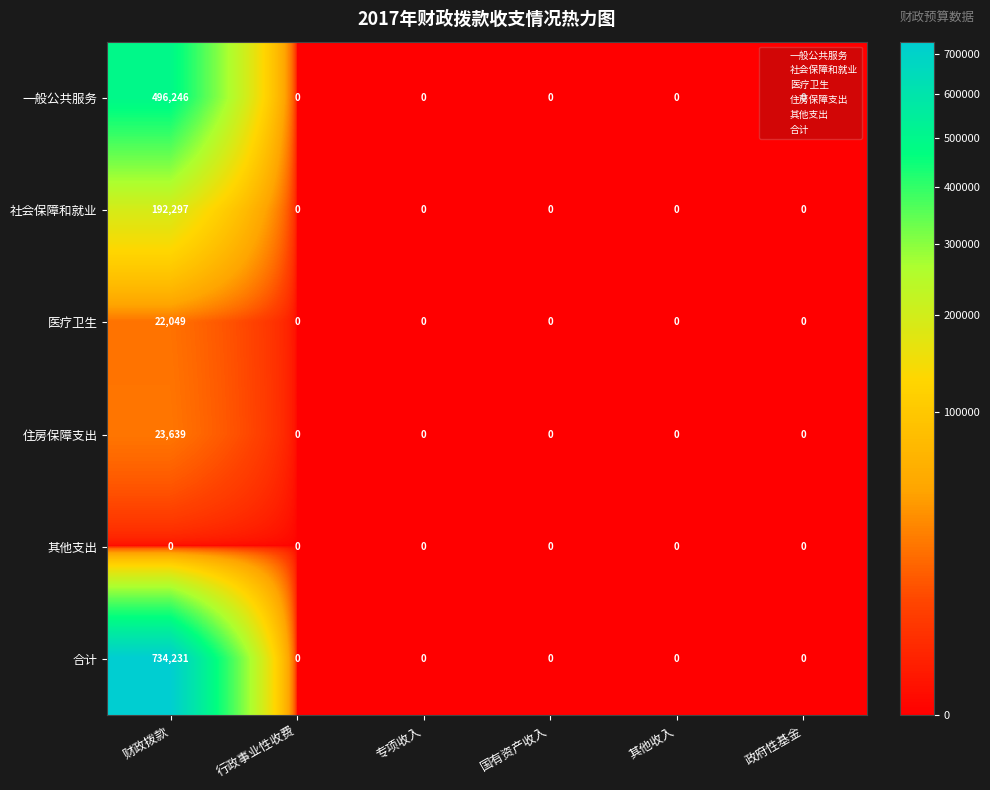

What is the difference between the maximum and minimum values in the 社会保障和就业 series?

192297